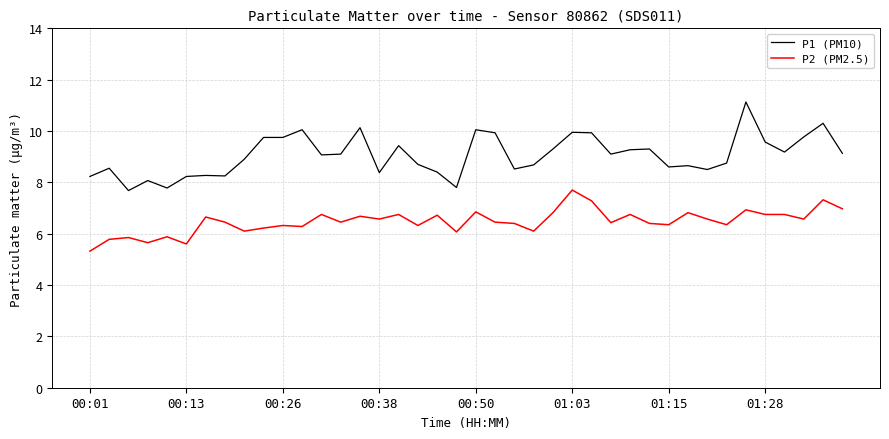

What is the greatest value displayed?

11.1